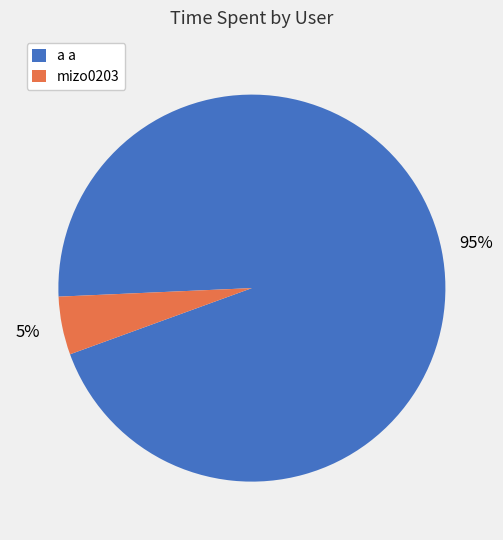

What is the majority slice?

a a